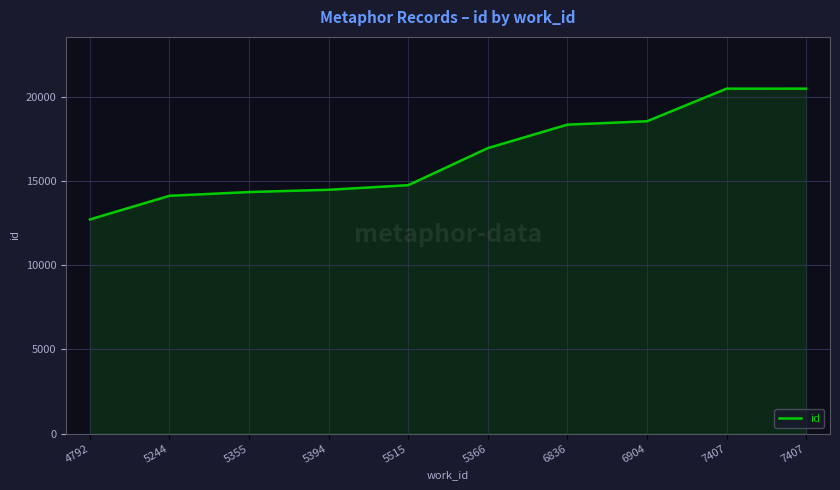

What is the label of the 4th point from the left?

5394